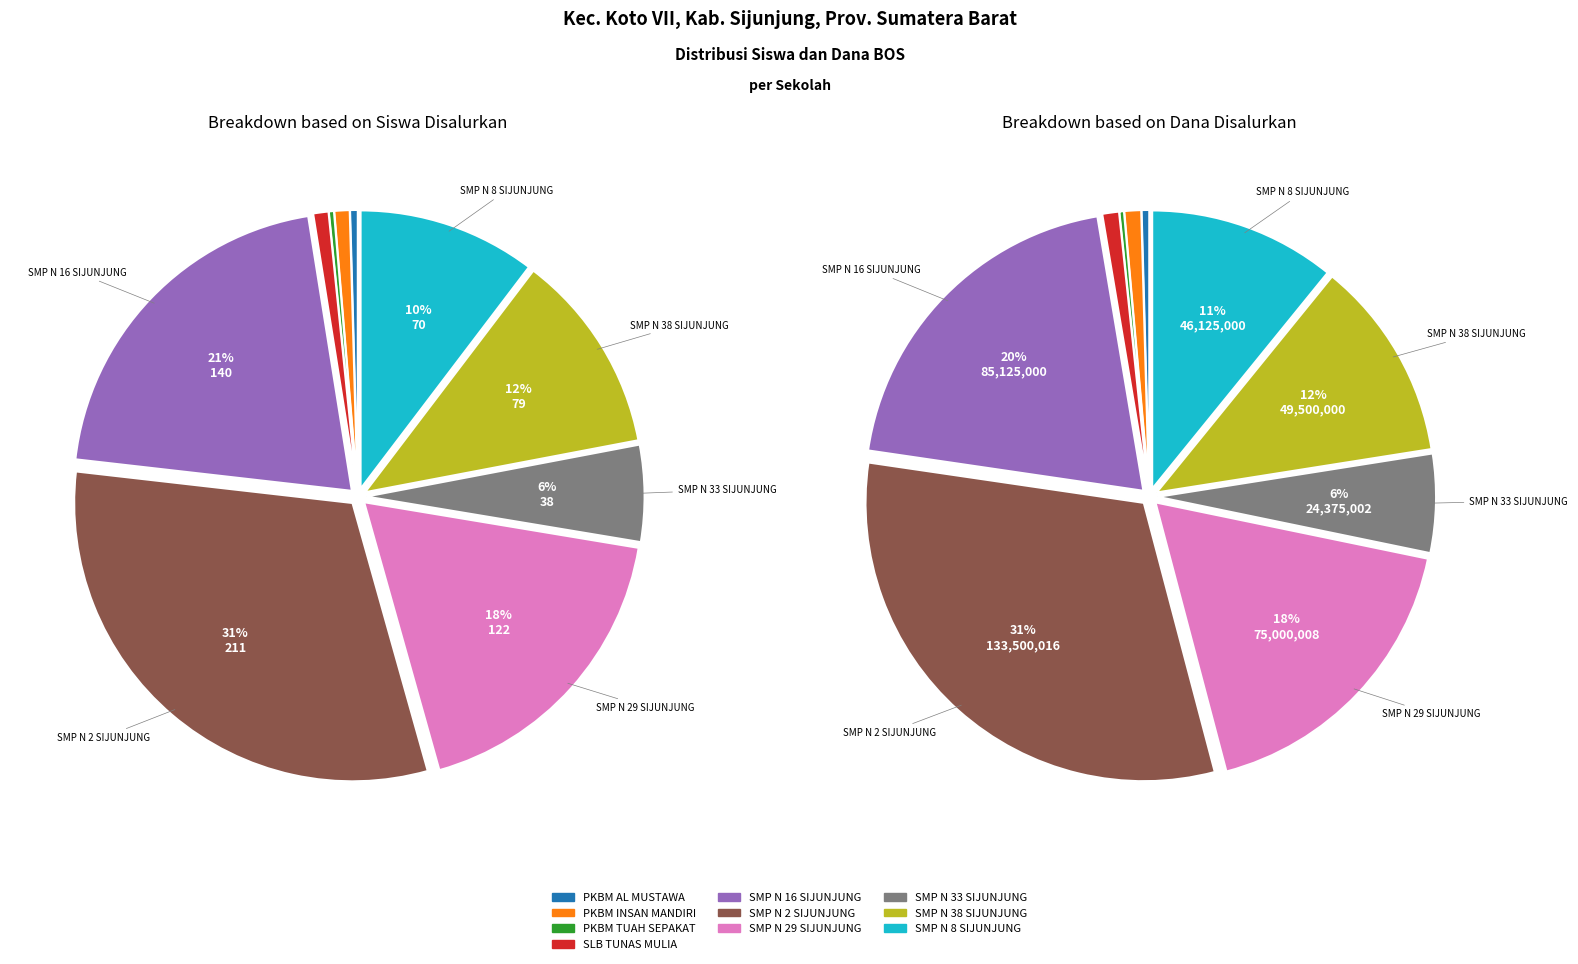

Rank the series by their maximum value, from highest to lowest.

dana_disalurkan, siswa_disalurkan